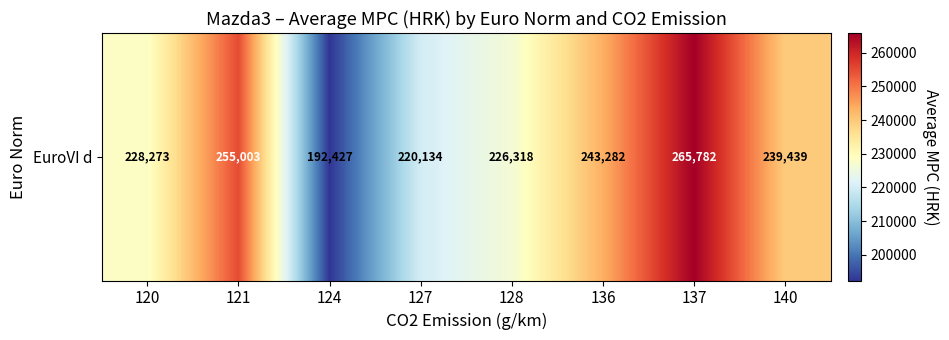

What is the difference between the maximum and second lowest values?

45647.7